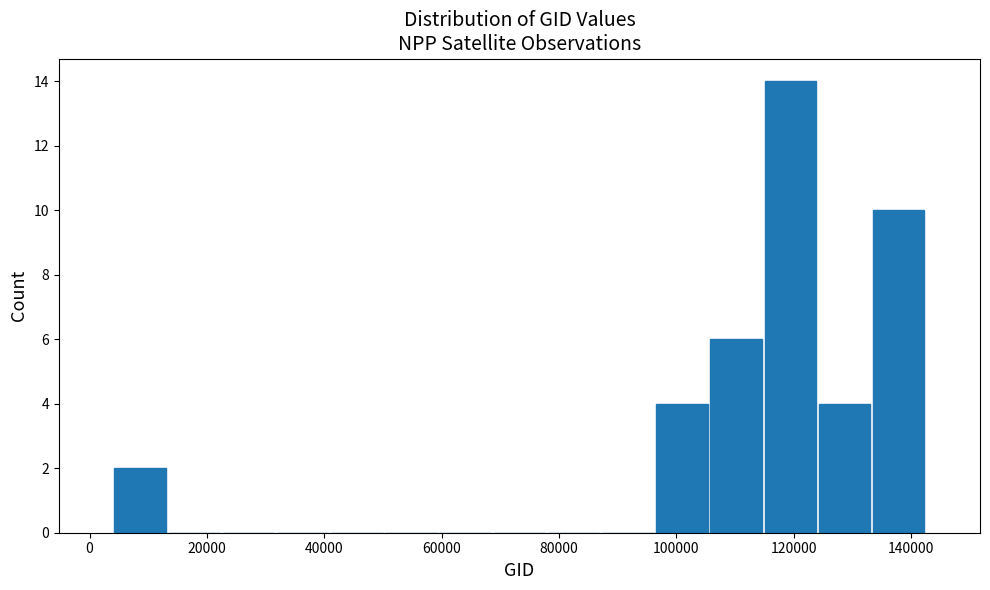

Reading left to right, transcribe this chart: for each bar, give the range it covers on the x-axis and its height. Neither the bar edges nor the heights are printed on the chart, so give them approximately, as read against the axes.

4000 to 14000: 2
14000 to 22000: 0
22000 to 32000: 0
32000 to 40000: 0
40000 to 50000: 0
50000 to 60000: 0
60000 to 68000: 0
68000 to 78000: 0
78000 to 88000: 0
88000 to 96000: 0
96000 to 106000: 4
106000 to 114000: 6
114000 to 124000: 14
124000 to 134000: 4
134000 to 142000: 10